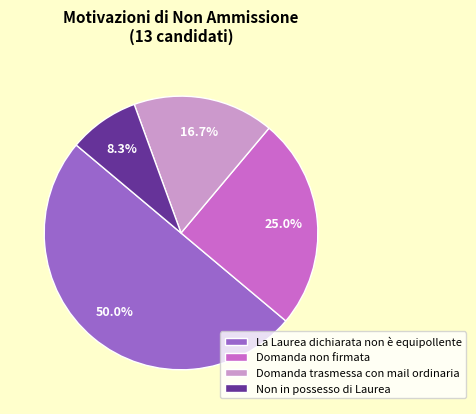

To the nearest percent, what is the combined percentage of Domanda trasmessa con mail ordinaria and Non in possesso di Laurea?

25%